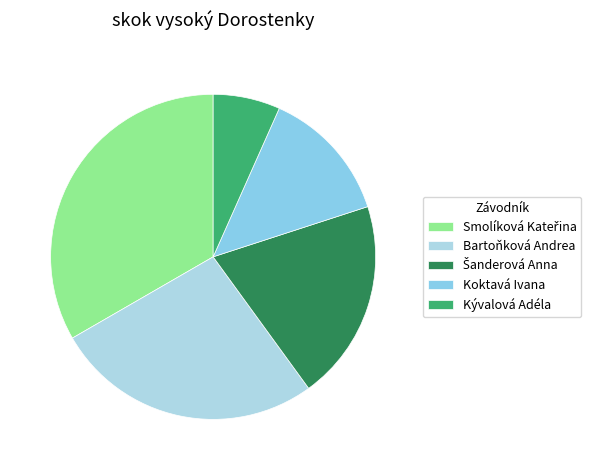

How many slices are in this pie chart?

5